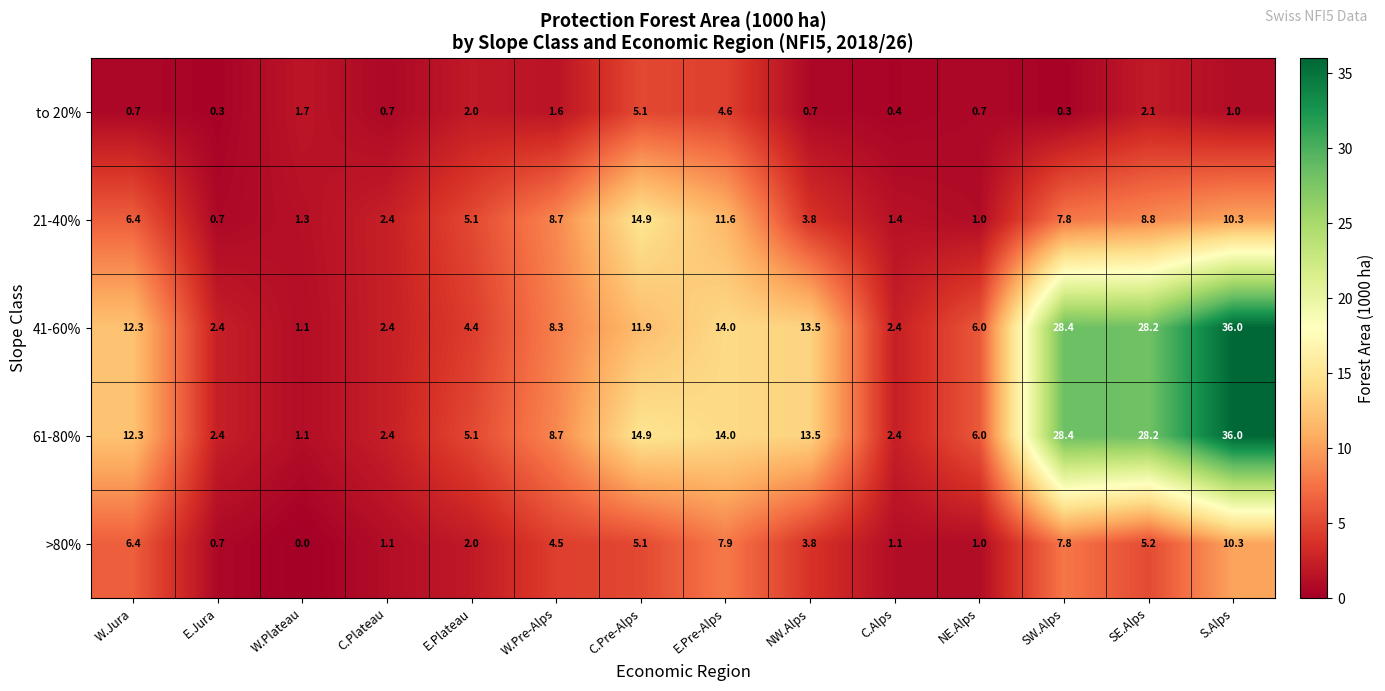

Where is 61-80% nearest to the value 18?

C.Pre-Alps